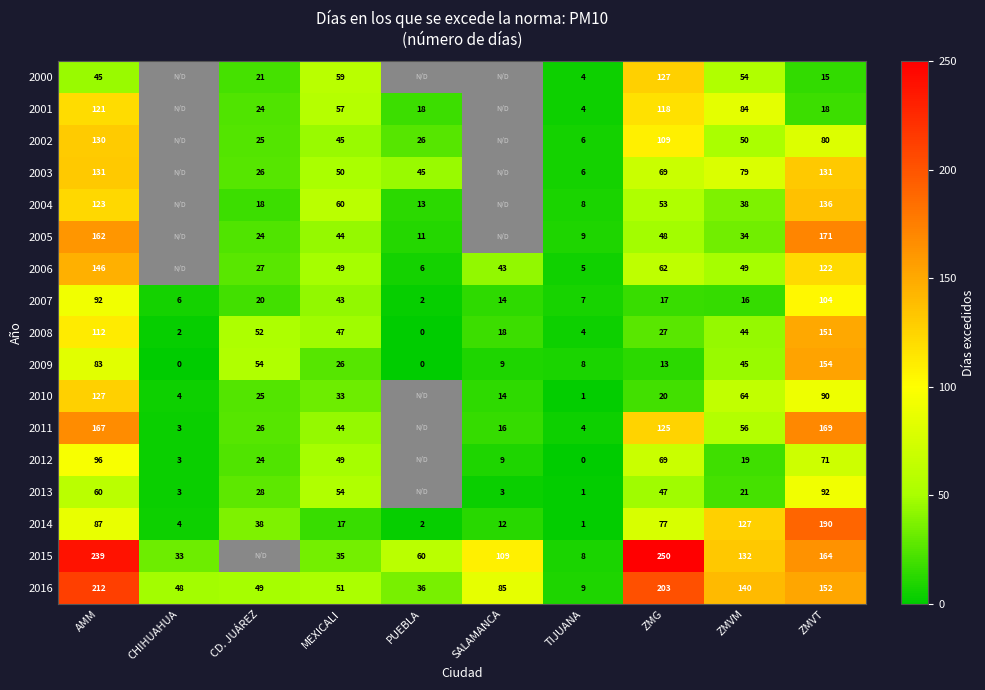

List the labels in order of 2016 value, smallest first.

TIJUANA, PUEBLA, CHIHUAHUA, CD. JUÁREZ, MEXICALI, SALAMANCA, ZMVM, ZMVT, ZMG, AMM